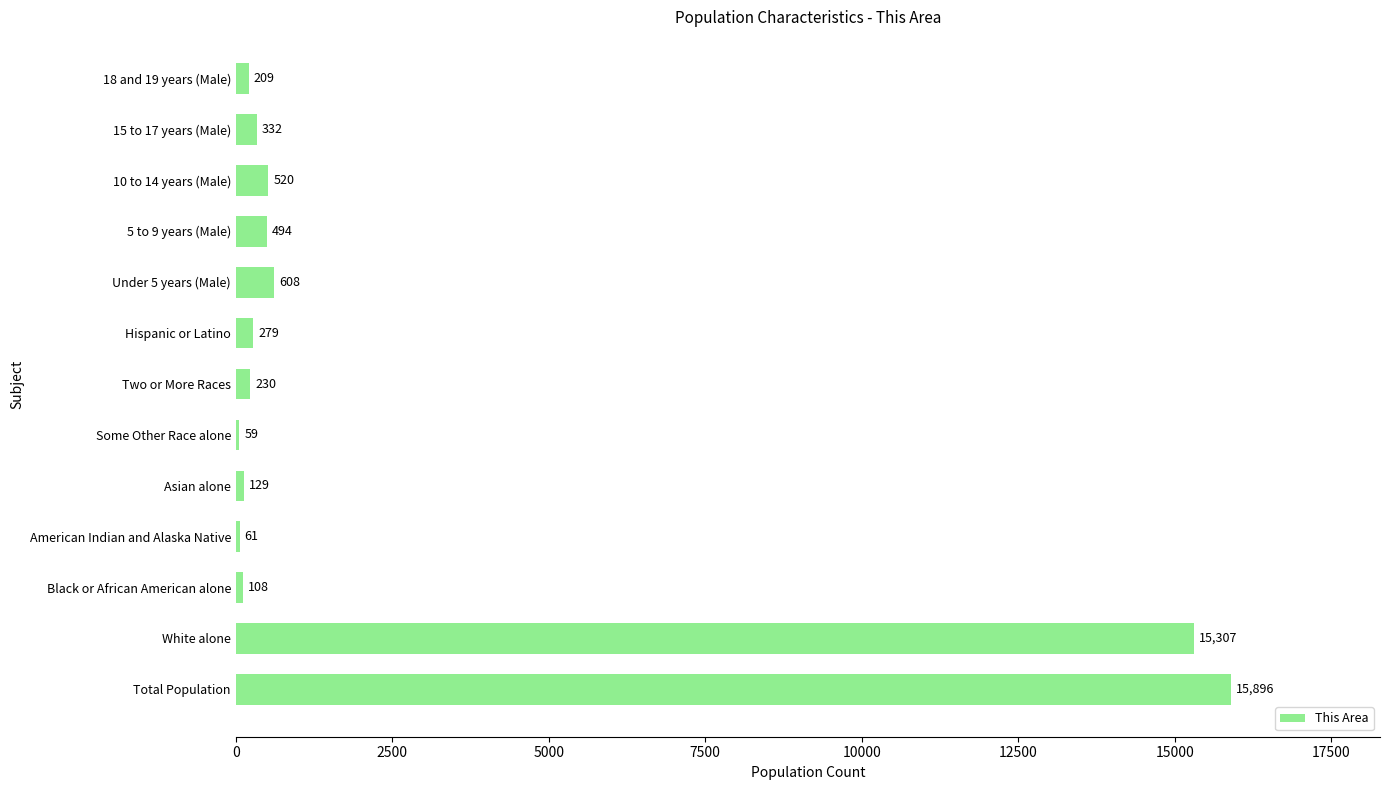

What is the average value?

2633